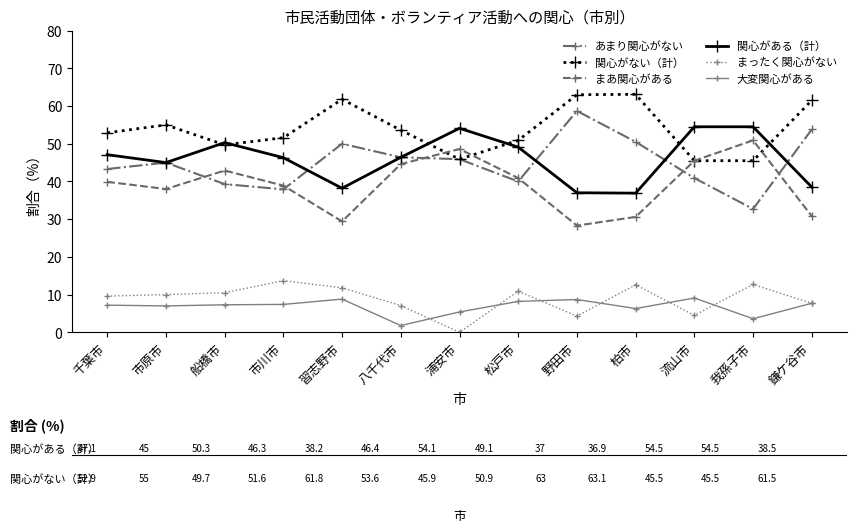

What is the difference between the highest and lowest values at 松戸市?

42.7